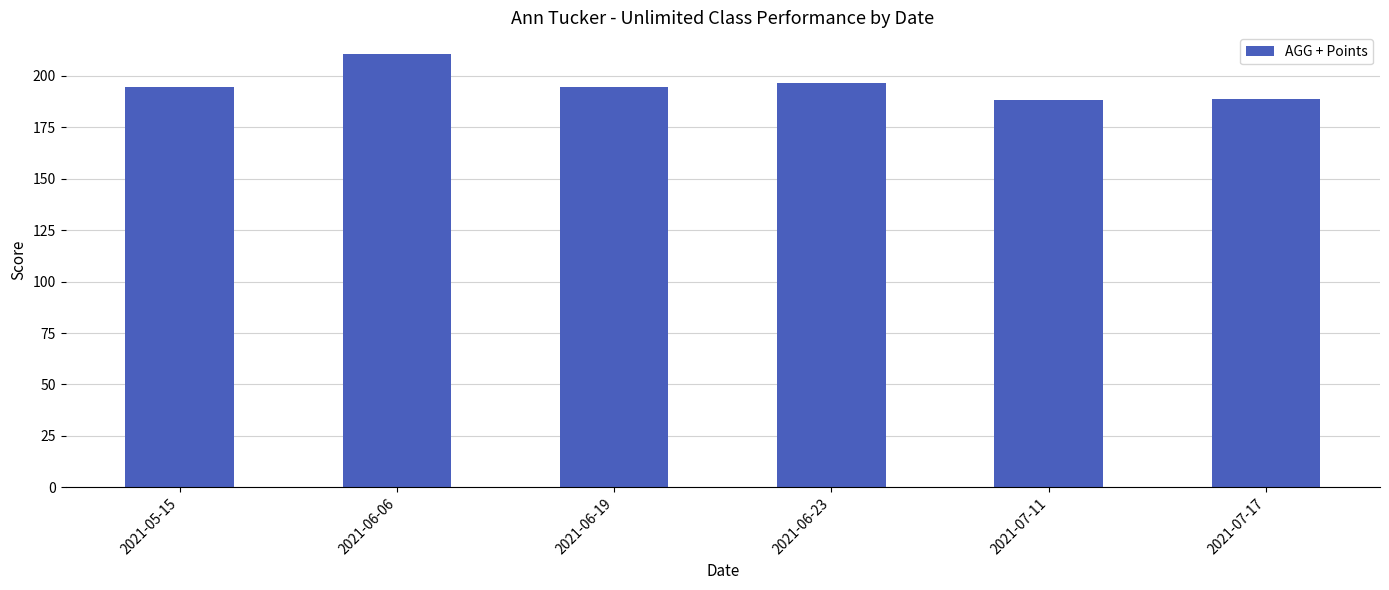

What is the label of the 3rd bar from the right?

2021-06-23